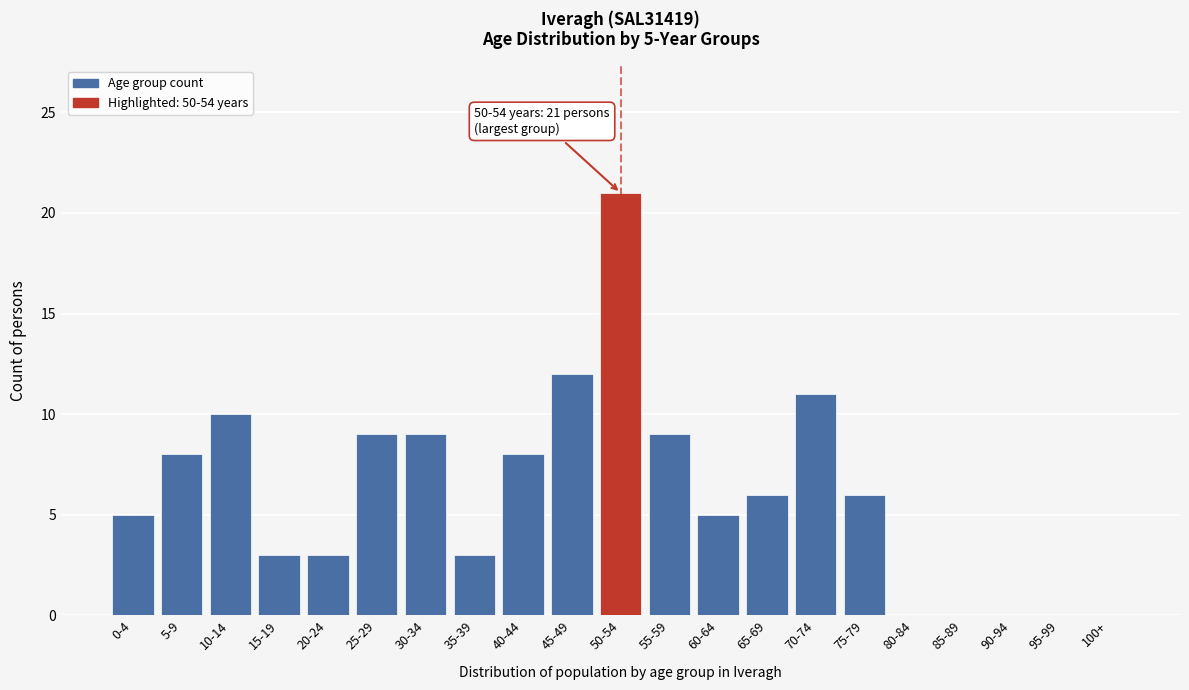

Reading left to right, list all the values displayed in this chart.

0-4=5	5-9=8	10-14=10	15-19=3	20-24=3	25-29=9	30-34=9	35-39=3	40-44=8	45-49=12	50-54=21	55-59=9	60-64=5	65-69=6	70-74=11	75-79=6	80-84=0	85-89=0	90-94=0	95-99=0	100+=0